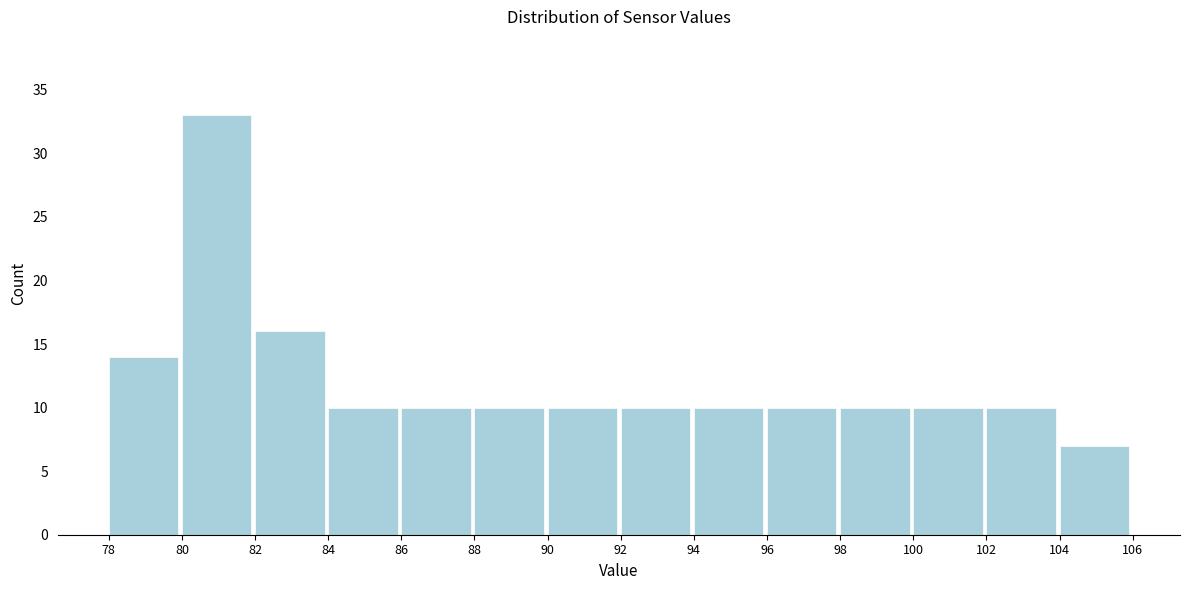

Reading left to right, list every bar in this chart as the range it spans on the x-axis followed by its height. The values are not printed on the chart, so give them approximately, as read against the axis.

78 to 80: 14
80 to 82: 33
82 to 84: 16
84 to 86: 10
86 to 88: 10
88 to 90: 10
90 to 92: 10
92 to 94: 10
94 to 96: 10
96 to 98: 10
98 to 100: 10
100 to 102: 10
102 to 104: 10
104 to 106: 7